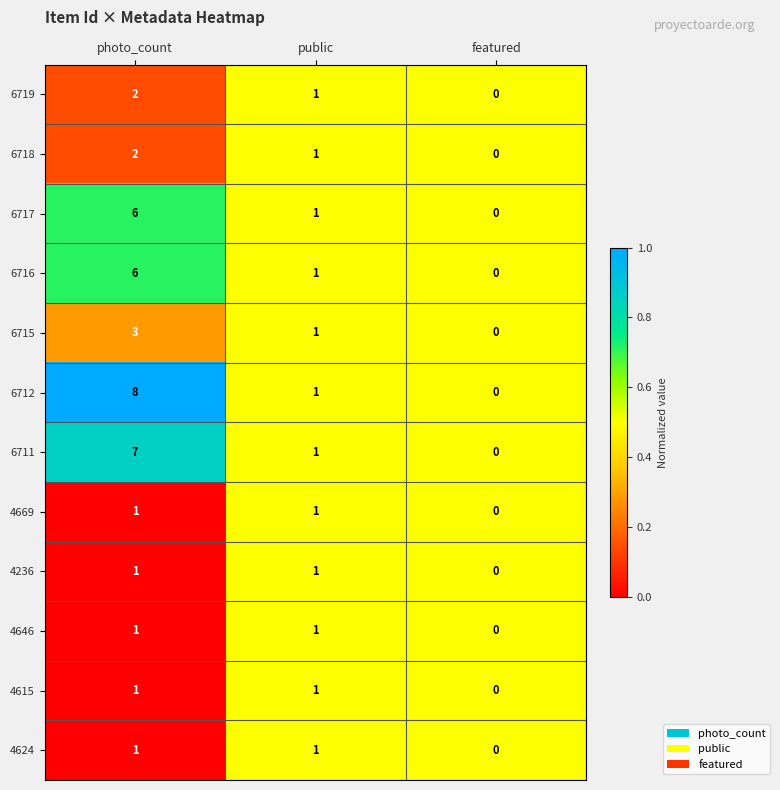

At which category is the sum across all series the highest?

photo_count